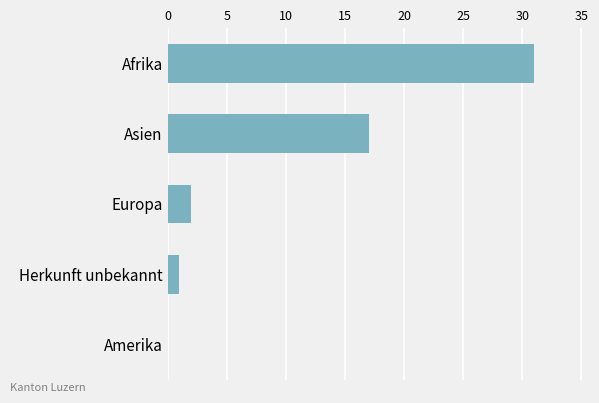

What is the sum of all values?

51